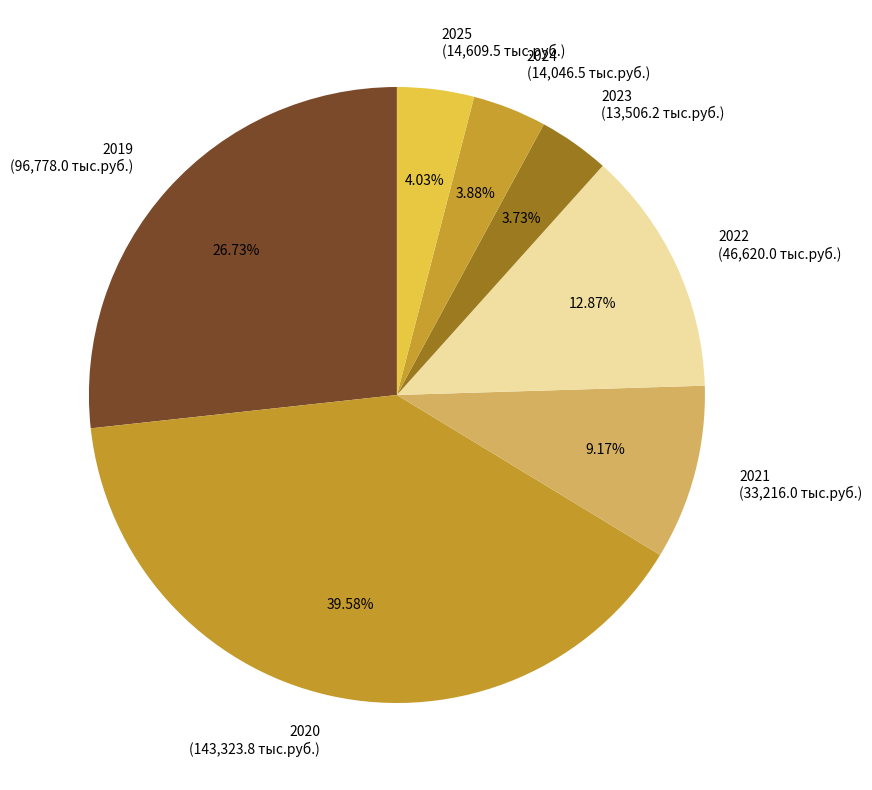

Approximately how many times larger is the value at 2024 compared to 2020?

0.1